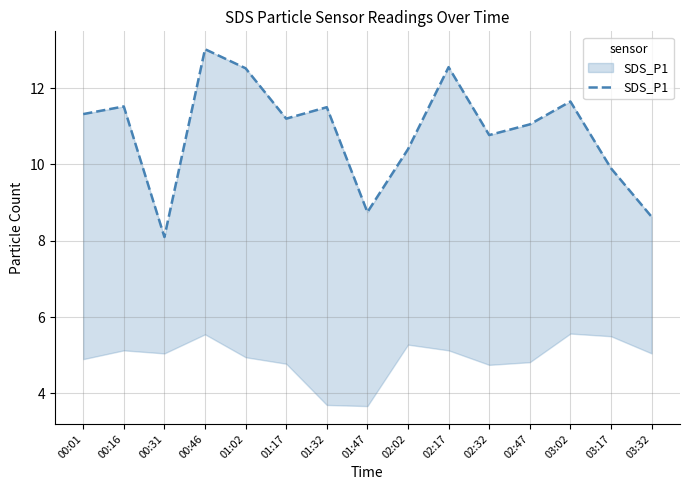

Between 02:47 and 01:47, which is larger?

02:47